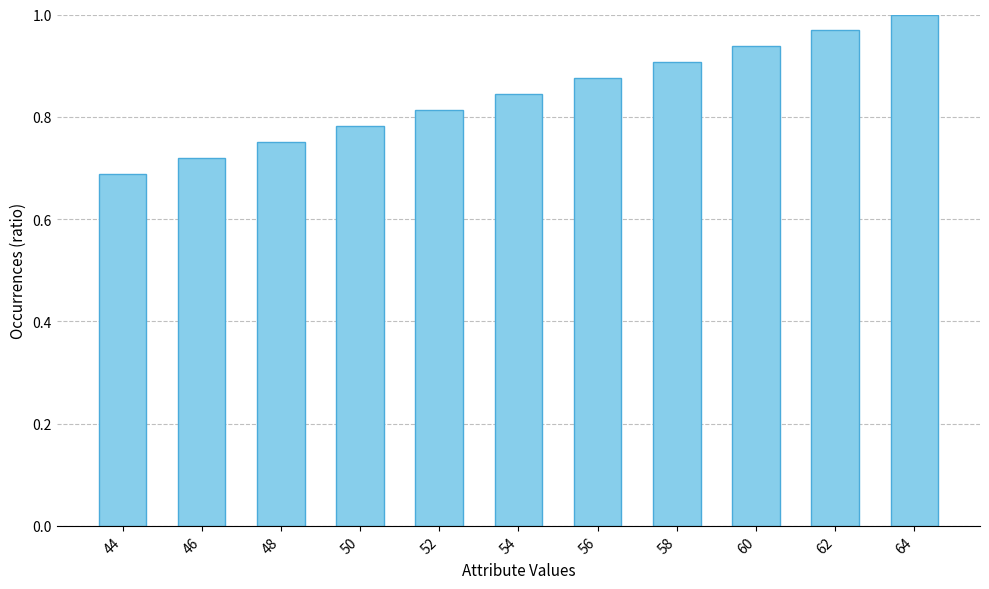

What is the sum of all values?

9.3